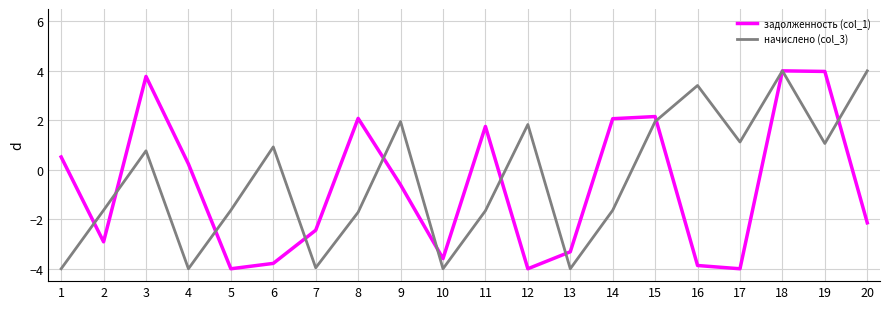

True or false: задолженность (col_1) has more than 1 interior local peaks.

True